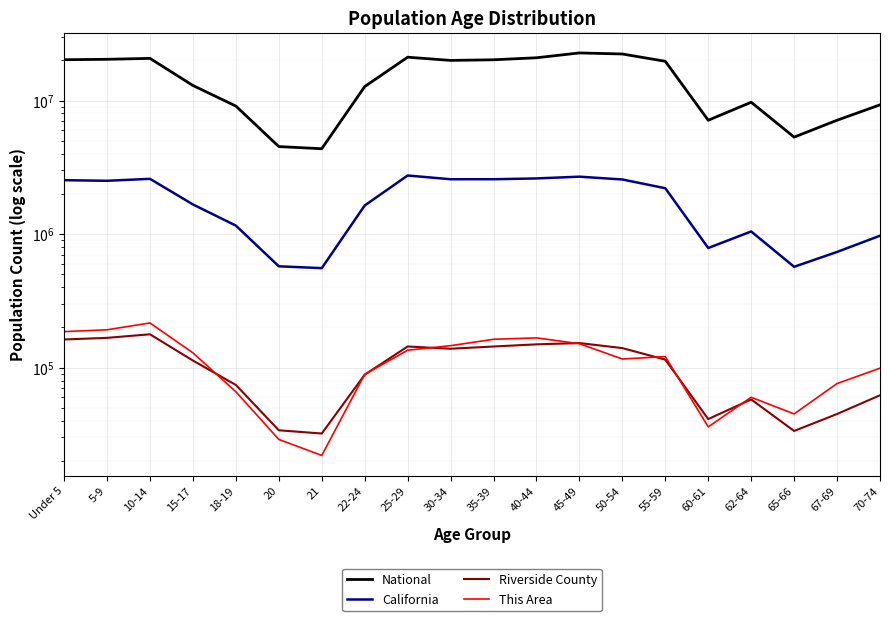

What is the sum of all Riverside County values?

2071653